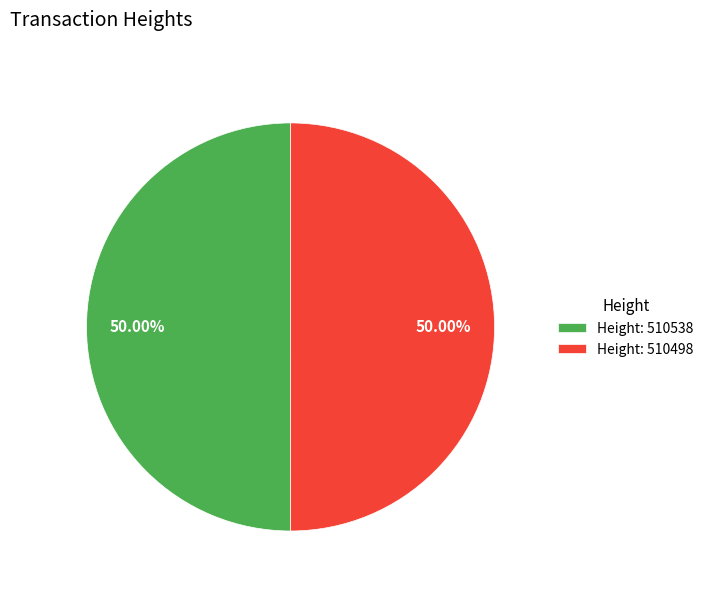

Combined, do Height: 510498 and Height: 510538 account for over 50%?

Yes